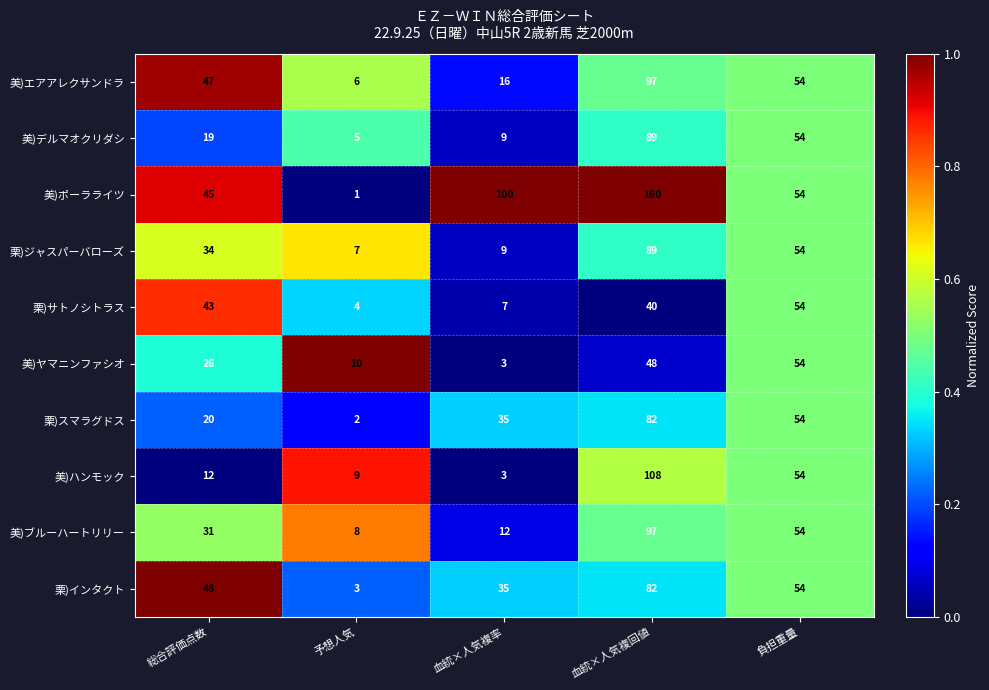

How many series are shown in this chart?

10